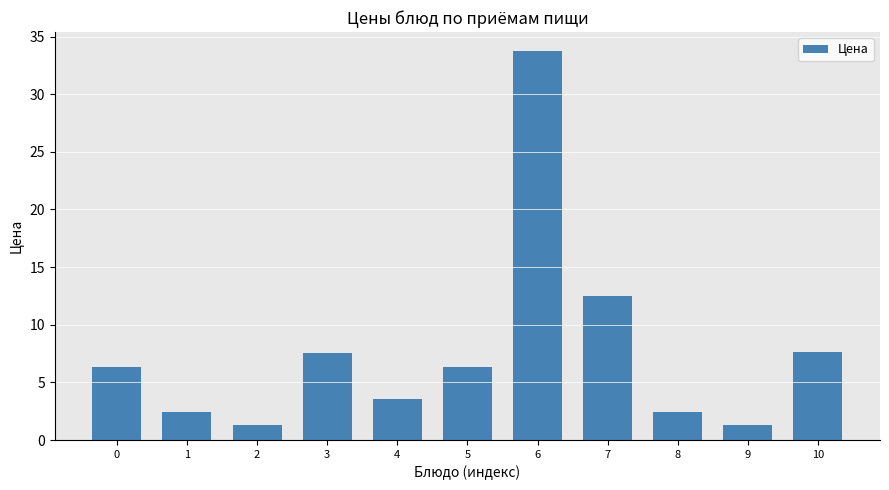

What is the value of the 4th bar from the left?

7.6